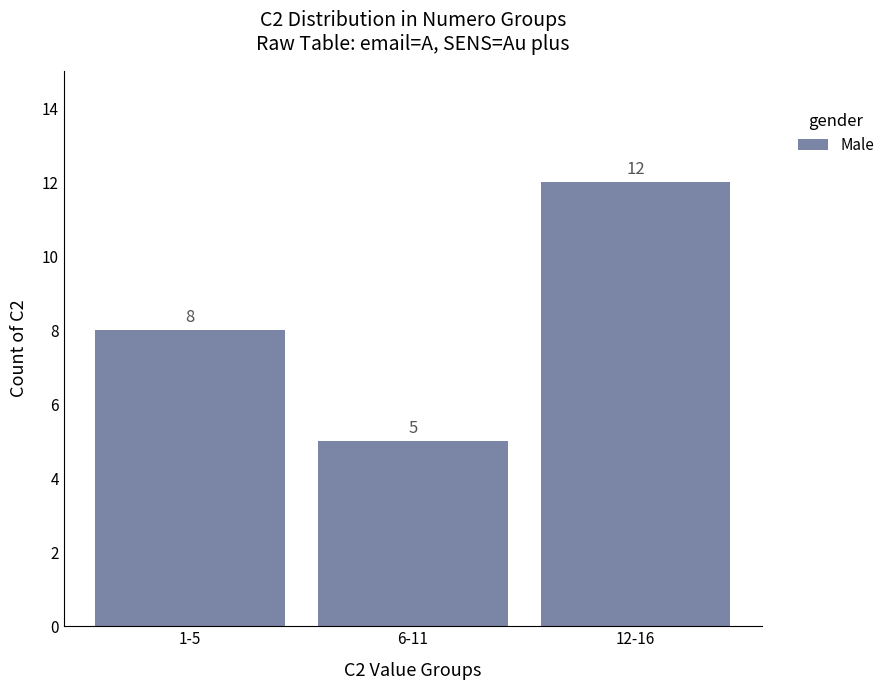

What is the difference between the second highest and minimum values?

3